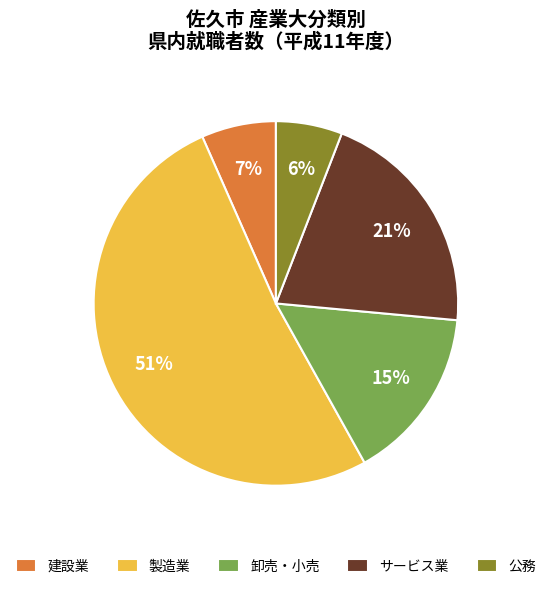

Is the sum of 製造業 and 建設業 greater than half?

Yes